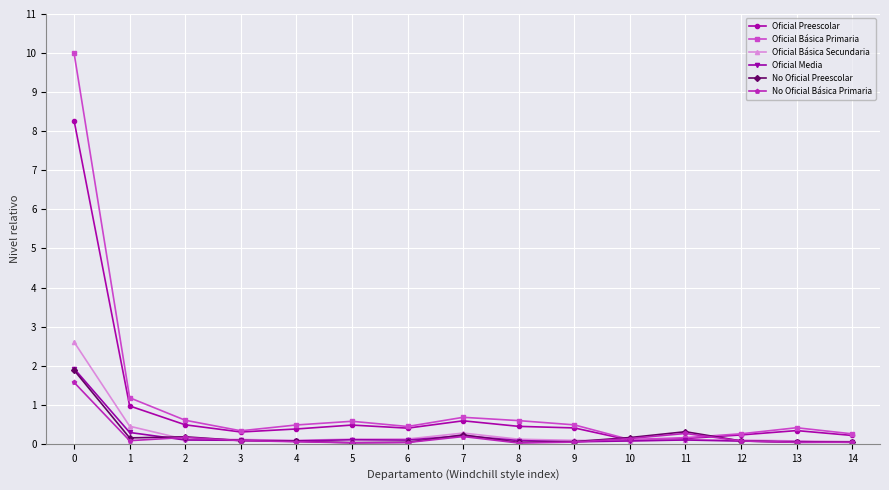

True or false: No Oficial Preescolar has a value of 0.2 at 1.

True